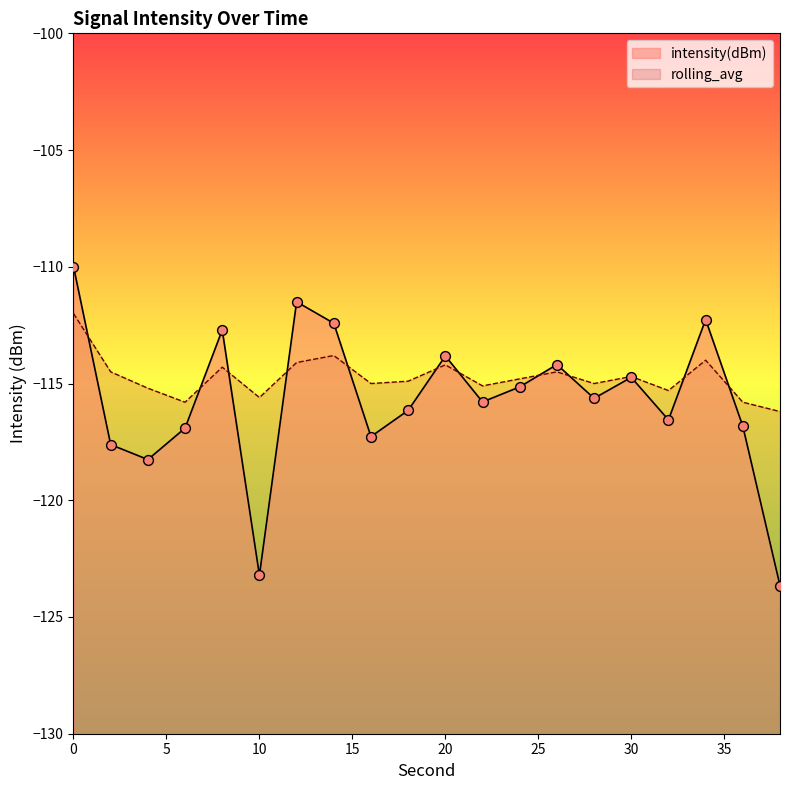

Which series has the largest Y range (max minus min)?

intensity(dBm)